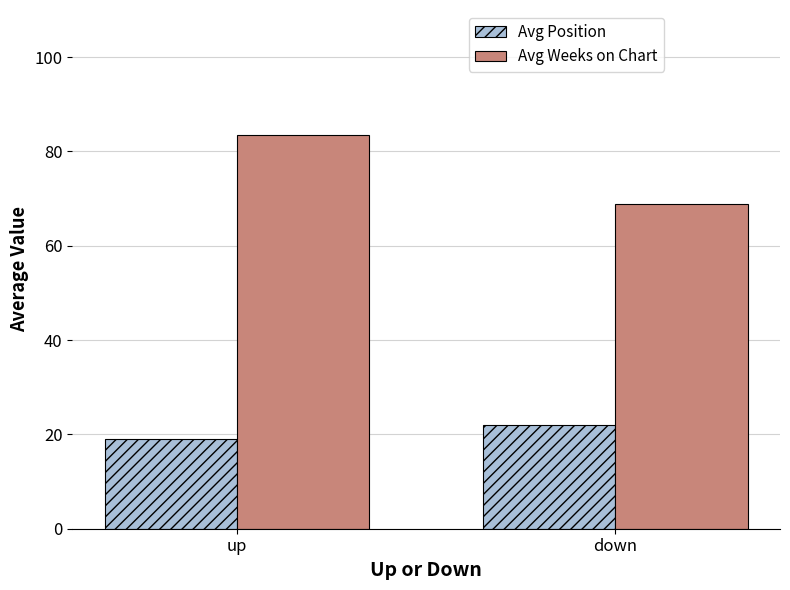

Reading left to right, extract all data points from this chart.

Avg Position: 19.0	22.1
Avg Weeks on Chart: 83.5	68.9